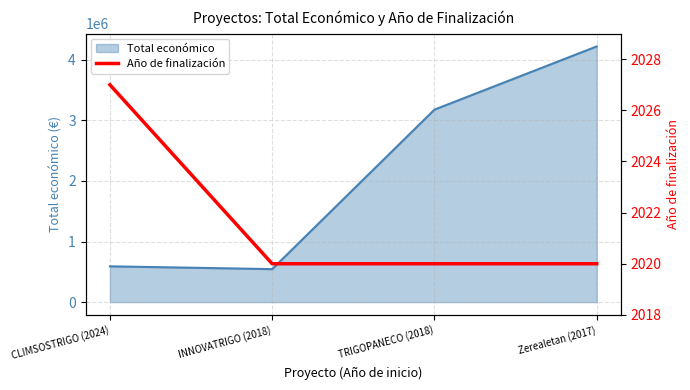

At which label is the value closest to 2023?

INNOVATRIGO (2018)